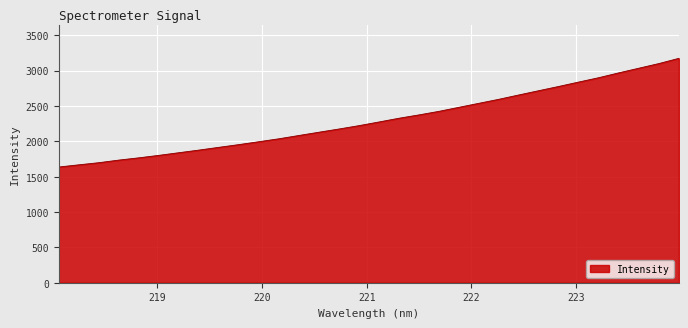

What is the minimum value shown in the chart?

1636.4